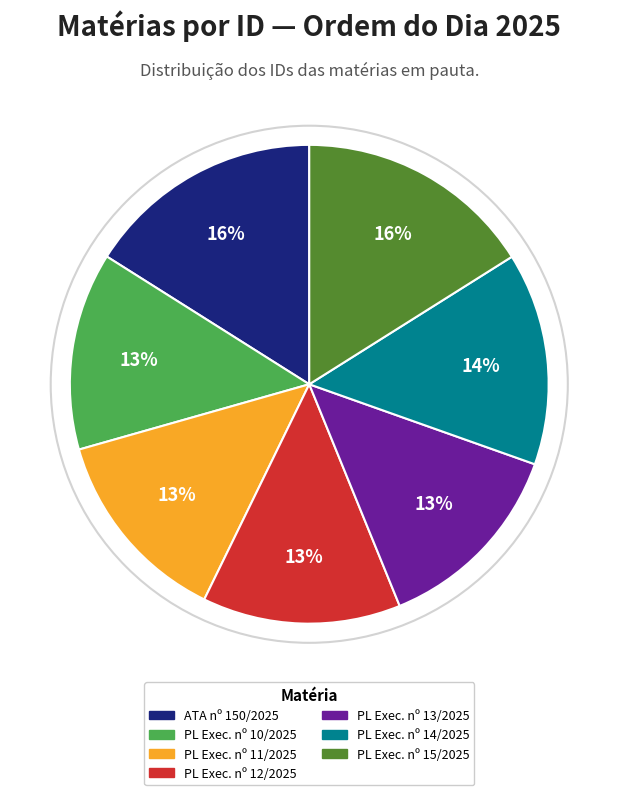

Does any single category account for the majority?

No